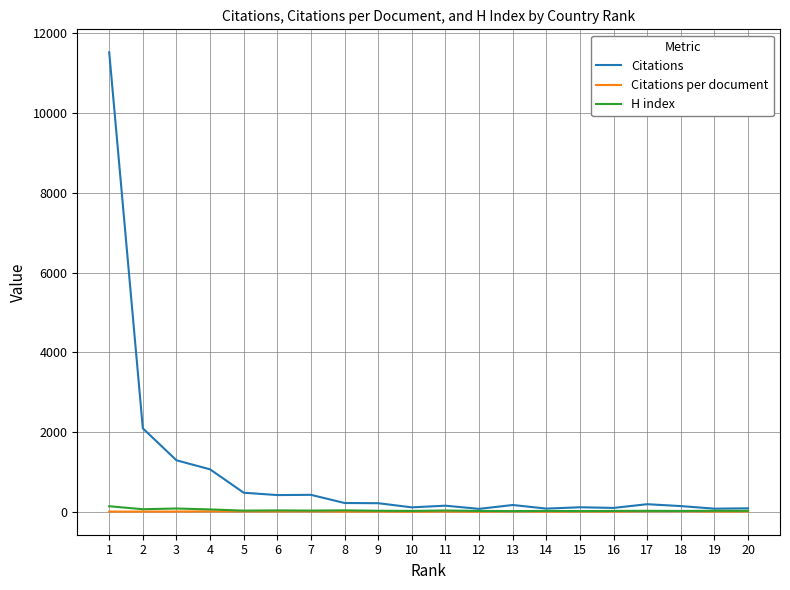

What value does the Citations per document series have at 6?

14.1